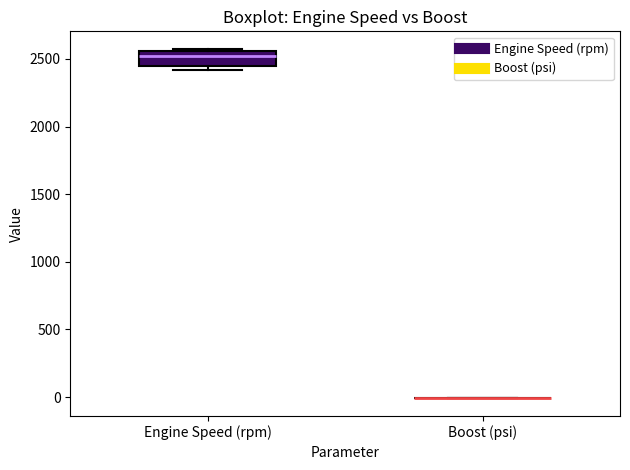

Reading left to right, transcribe this box plot: for each box, give where its median line is, the range the box spans, and where its two whiskers end, as read against the y-axis. The values are not printed on the chart, so give them approximately, as read against the axis.

Engine Speed (rpm): median 2500, box 2450 to 2550, whiskers 2400 to 2600
Boost (psi): box collapsed to a line at 0, whiskers 0 to 0